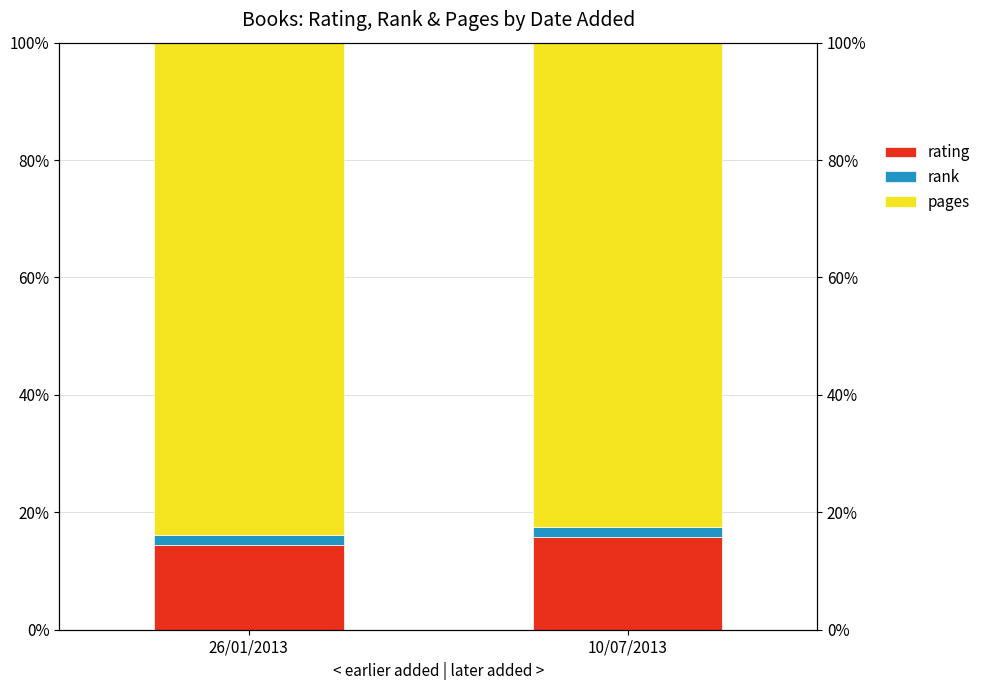

At how many categories does at least one series exceed 11?

2